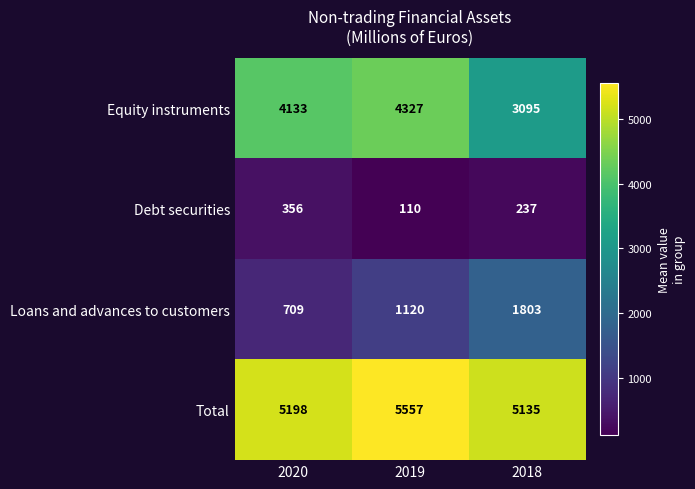

What is the smallest value displayed?

110